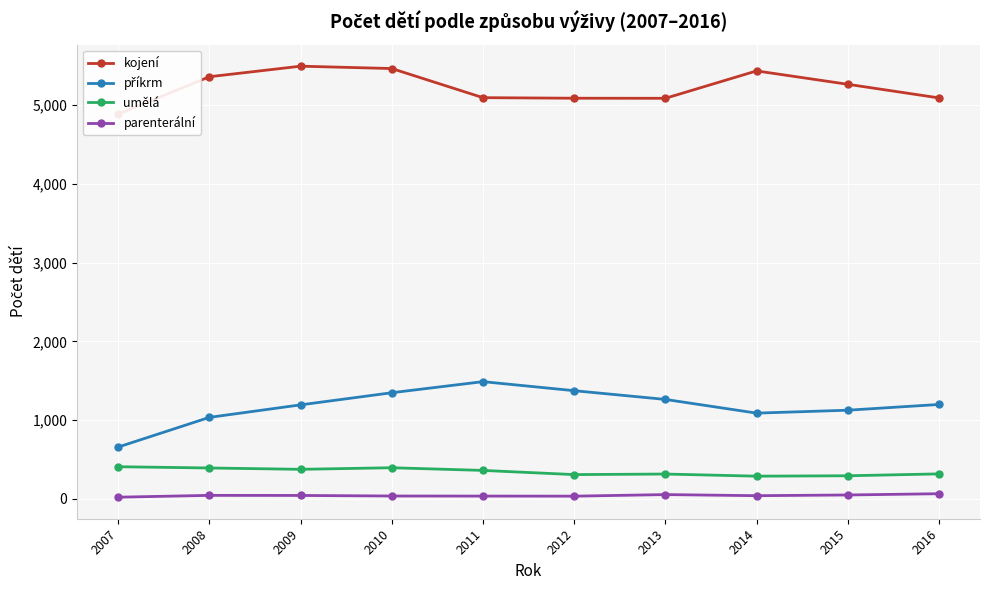

How many data points in kojení are above 5266?

4